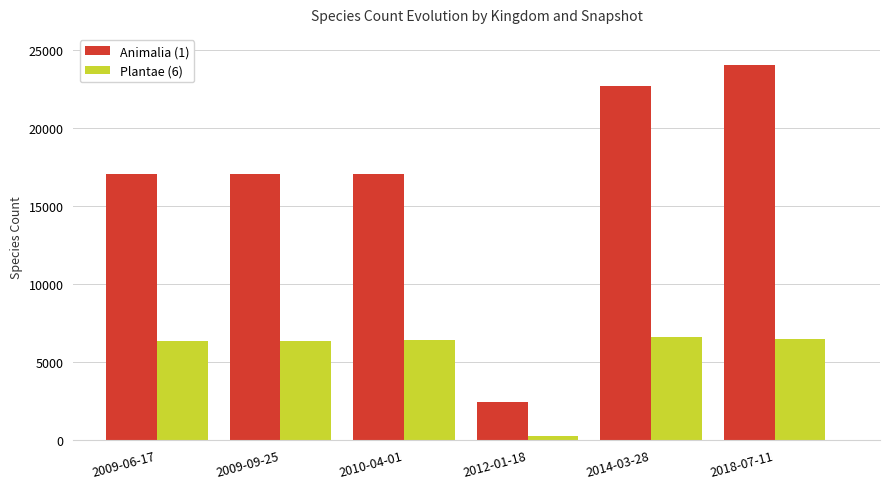

What is the difference between the second highest and second lowest values in the Animalia (1) series?

5629